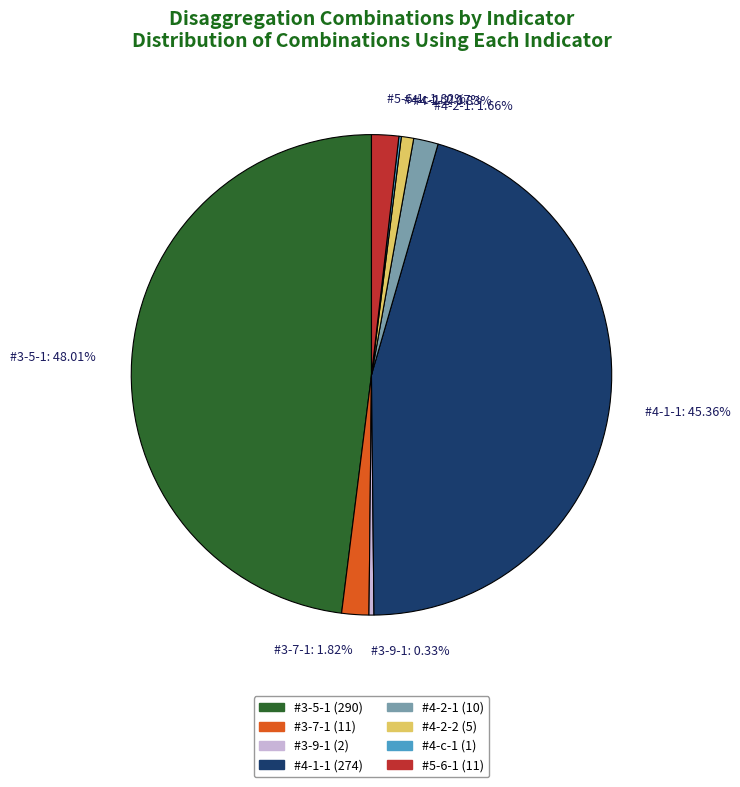

Which has a higher value, #4-1-1 (274) or #3-7-1 (11)?

#4-1-1 (274)